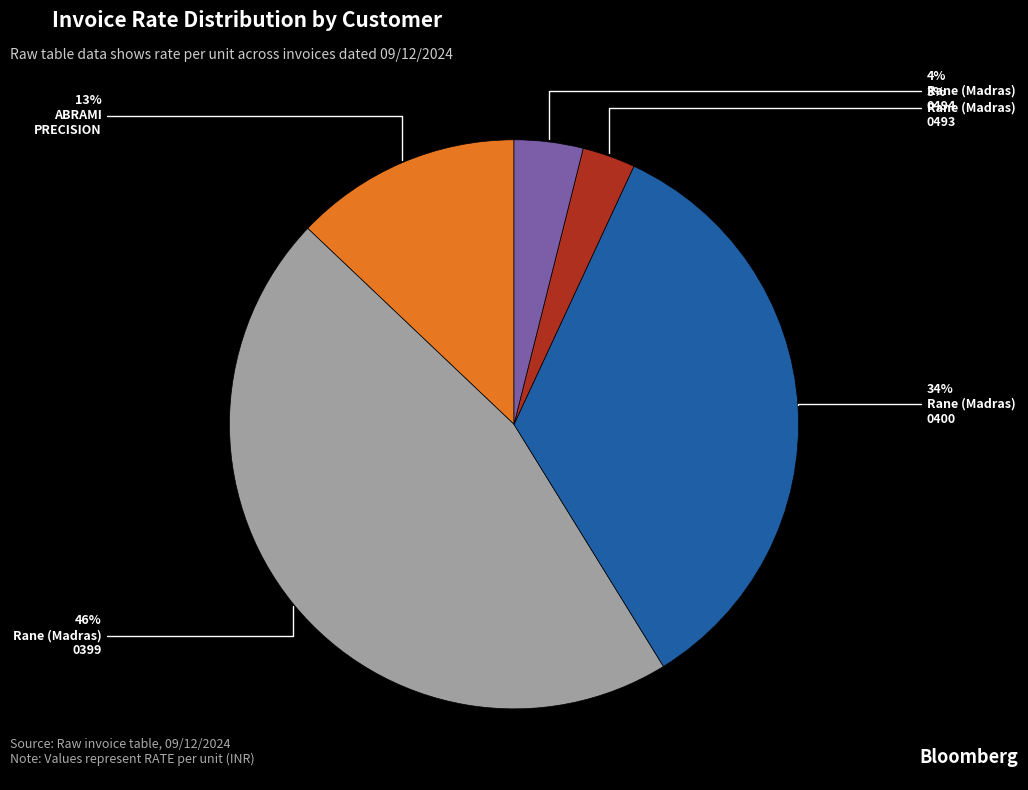

To the nearest percent, what is the difference between the largest and smallest slice percentages?

43%